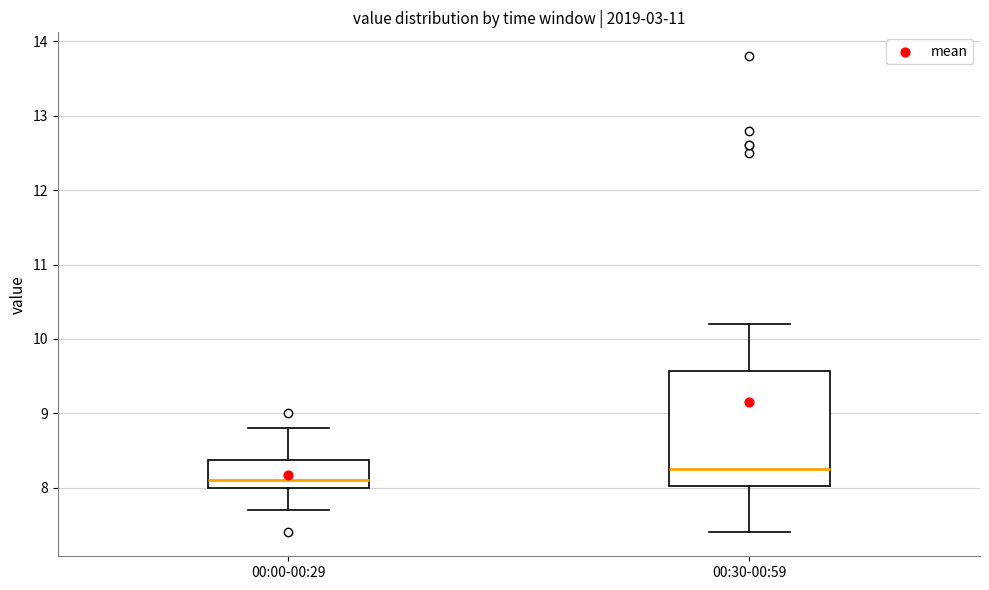

Which box is the tallest, from its lower edge to its upper edge?

00:30-00:59